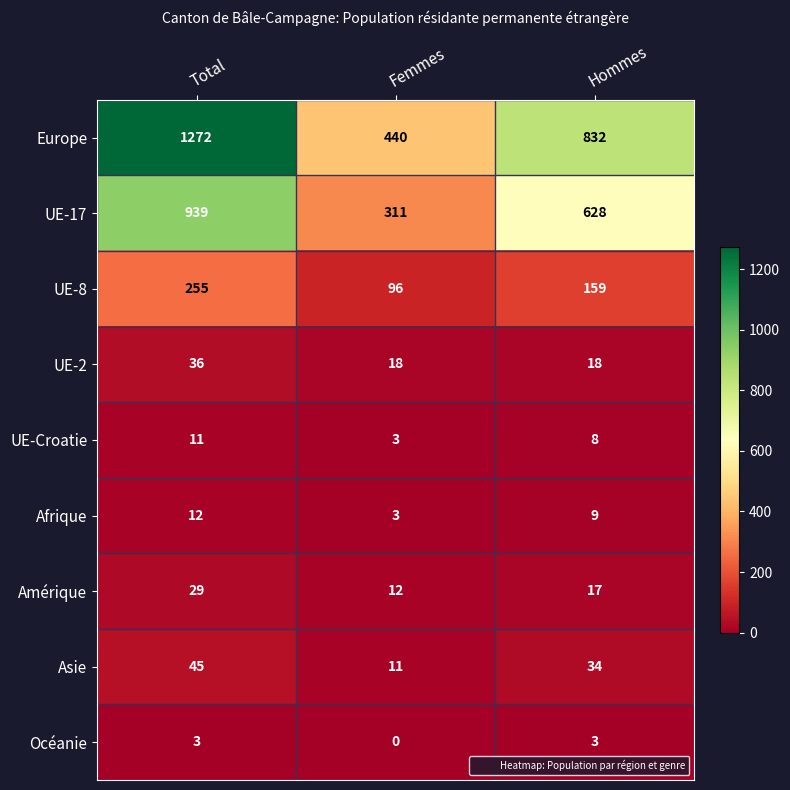

At Hommes, list the series in order from largest to smallest.

Europe, UE-17, UE-8, Asie, UE-2, Amérique, Afrique, UE-Croatie, Océanie